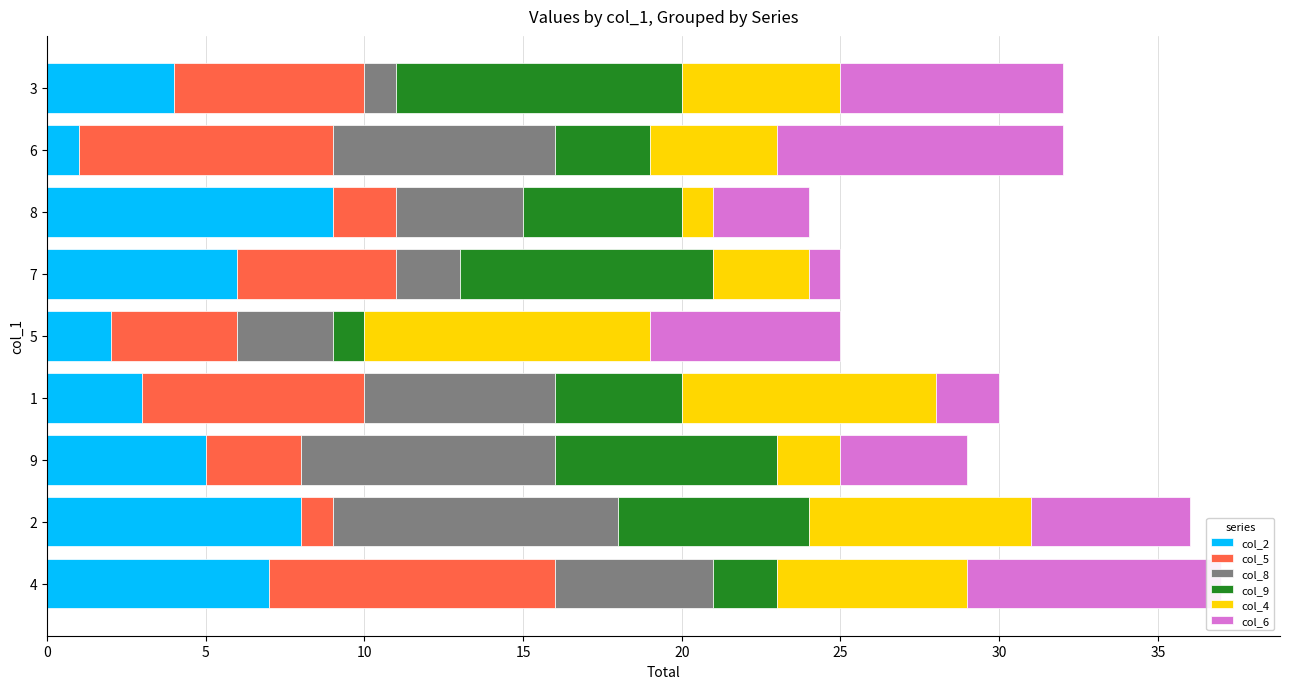

What is the value of the col_2 bar at the 2nd from the left?

8